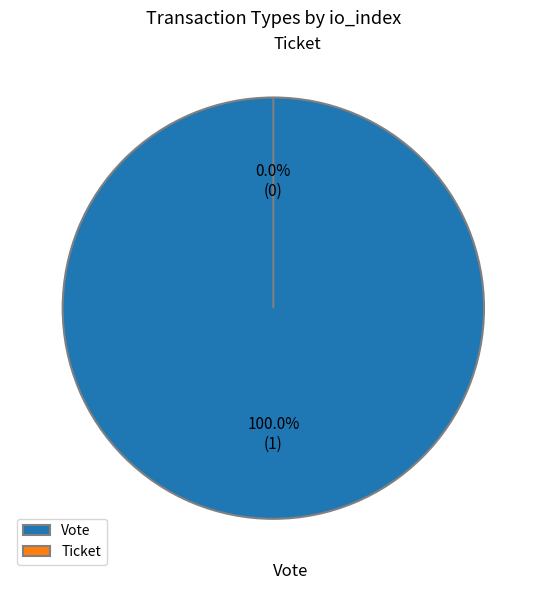

Is the sum of Vote and Ticket greater than half?

Yes